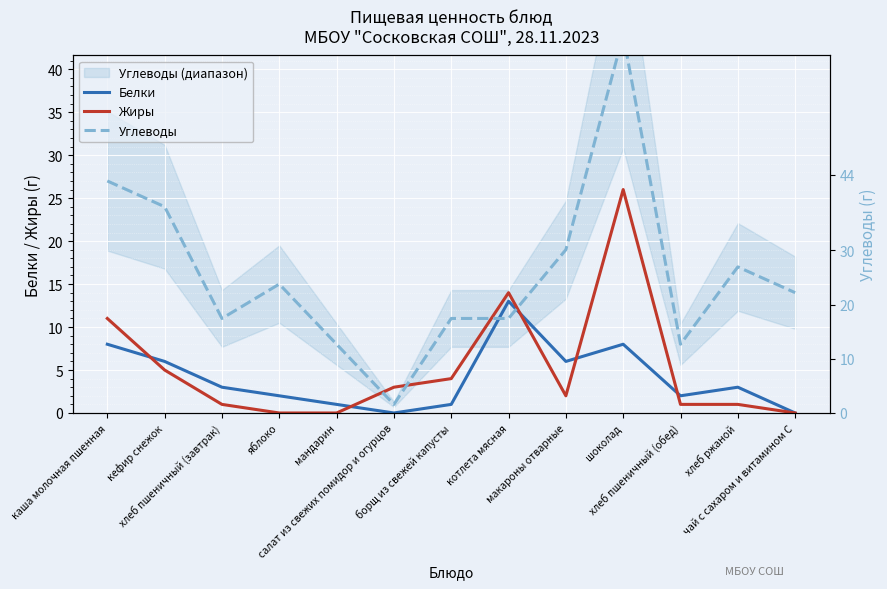

What are all the series names shown in the legend?

Белки, Жиры, Углеводы